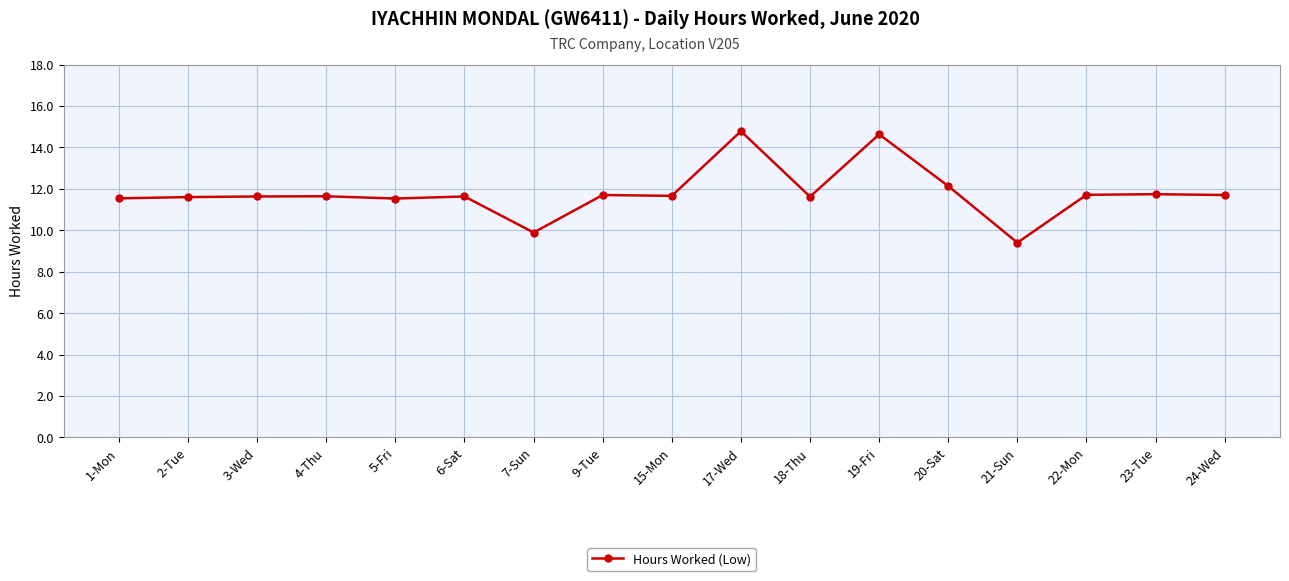

What is the value of the 2nd point from the left?

11.6